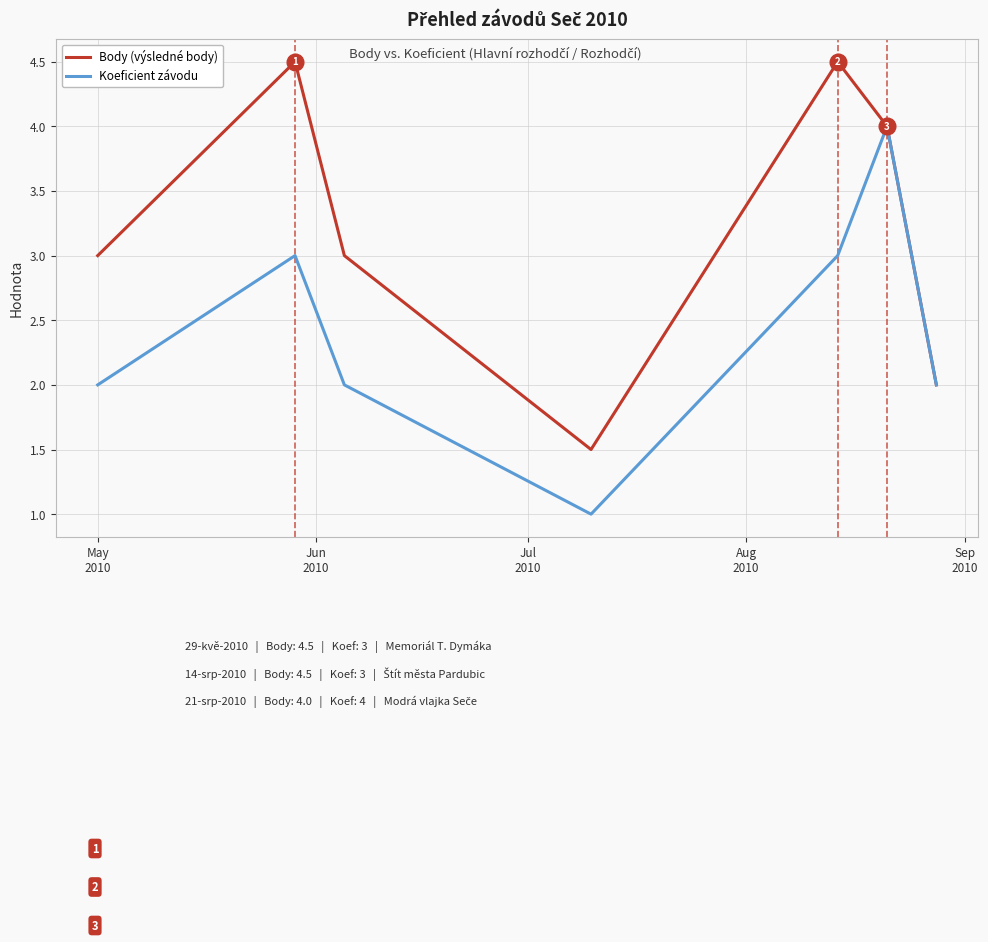

What is the greatest value displayed?

4.5